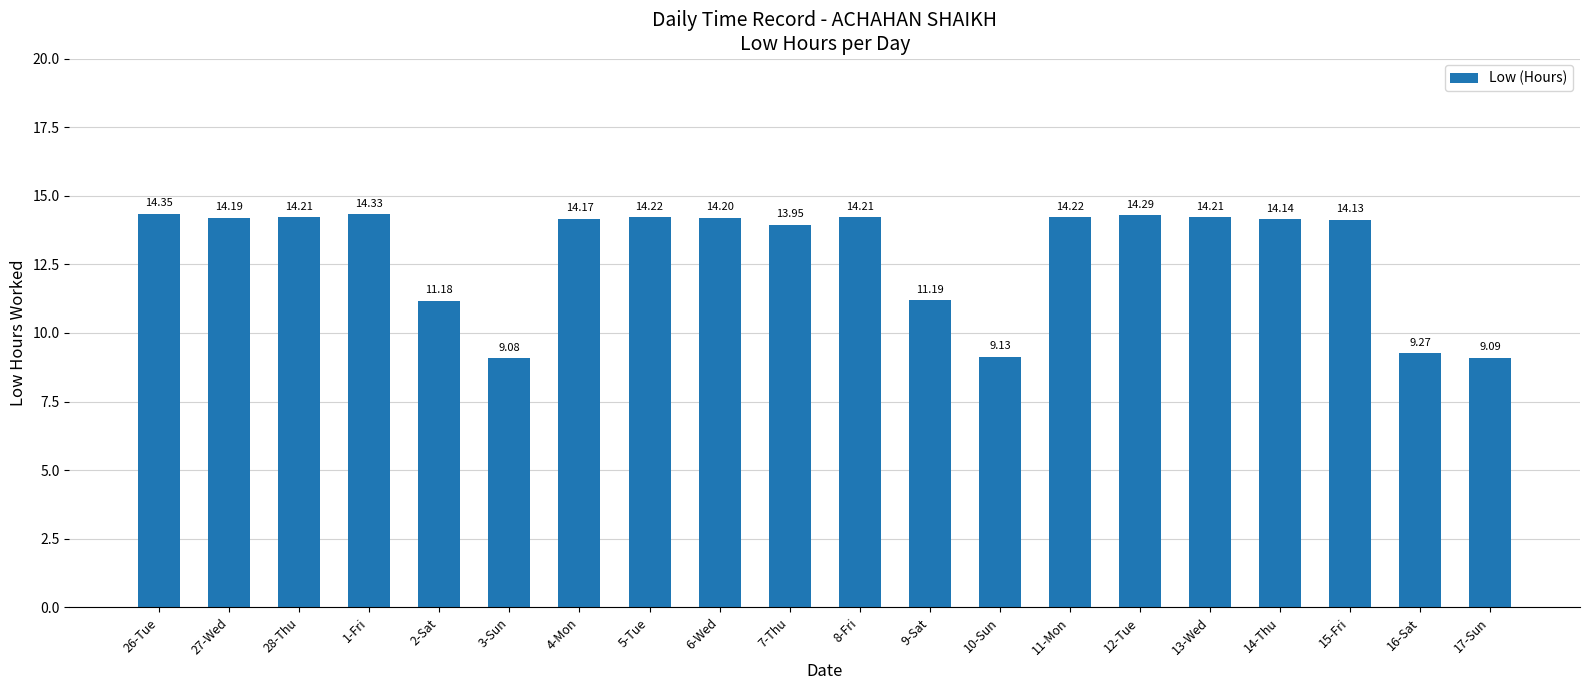

What position from the left is 7-Thu?

10